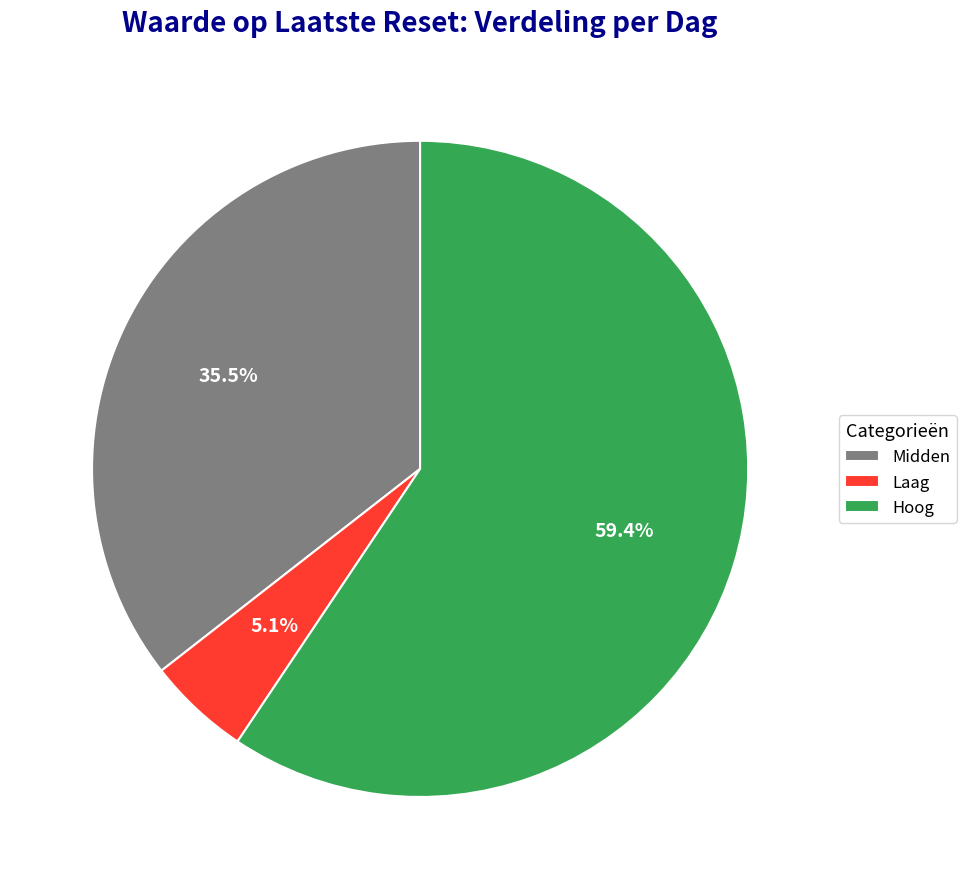

Does any single category account for the majority?

Yes